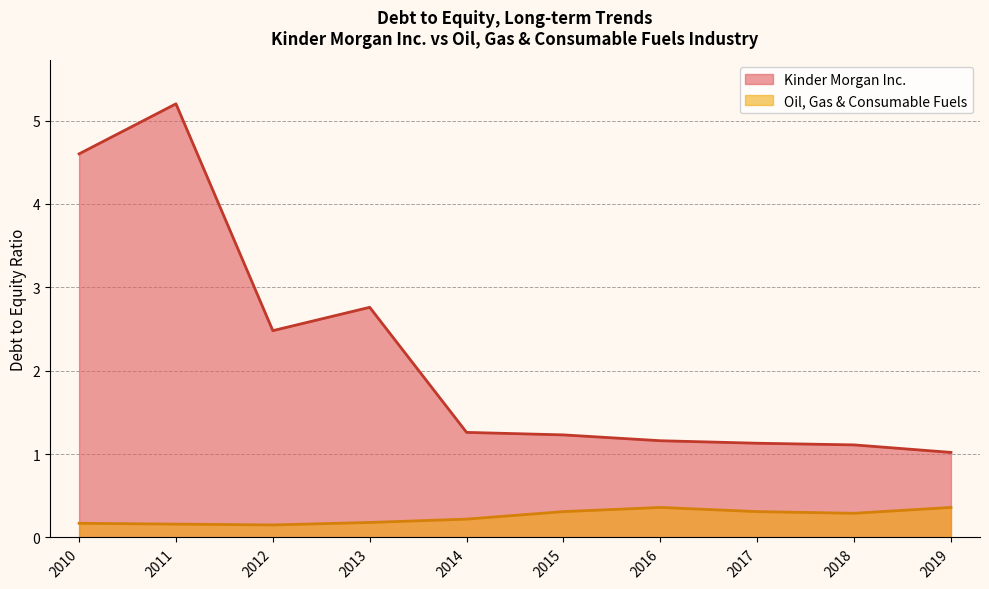

How many lines are shown in the chart?

2